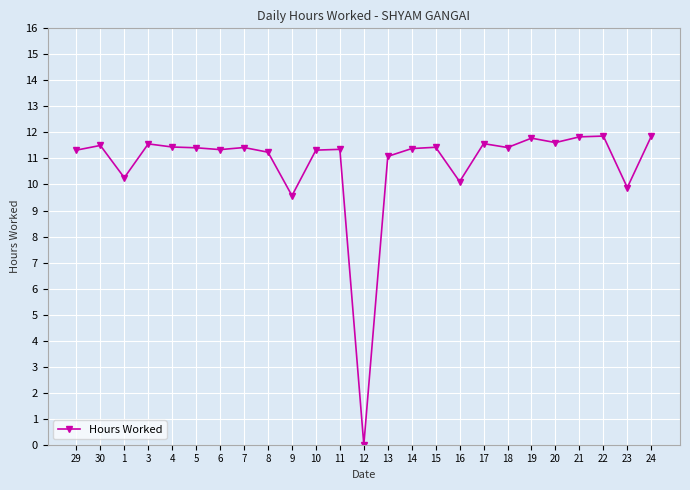

What is the label of the 20th point from the right?

5